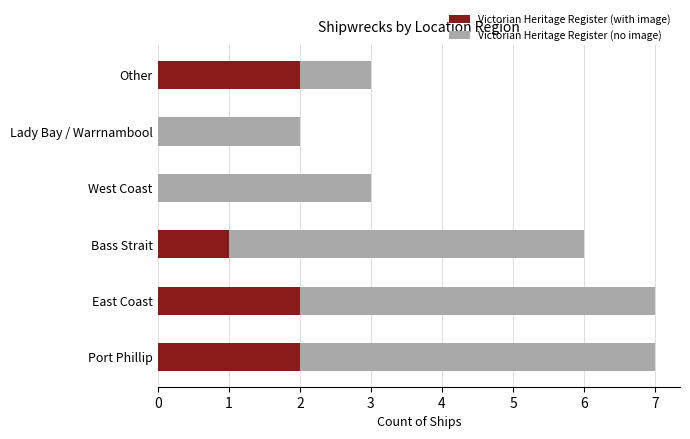

The value of Victorian Heritage Register (with image) at East Coast is 2. True or false?

True